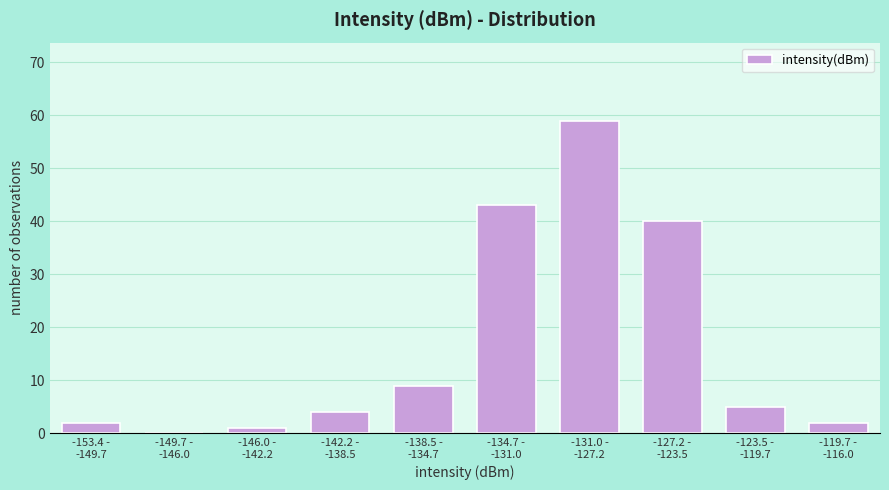

What is the maximum value shown in the chart?

59